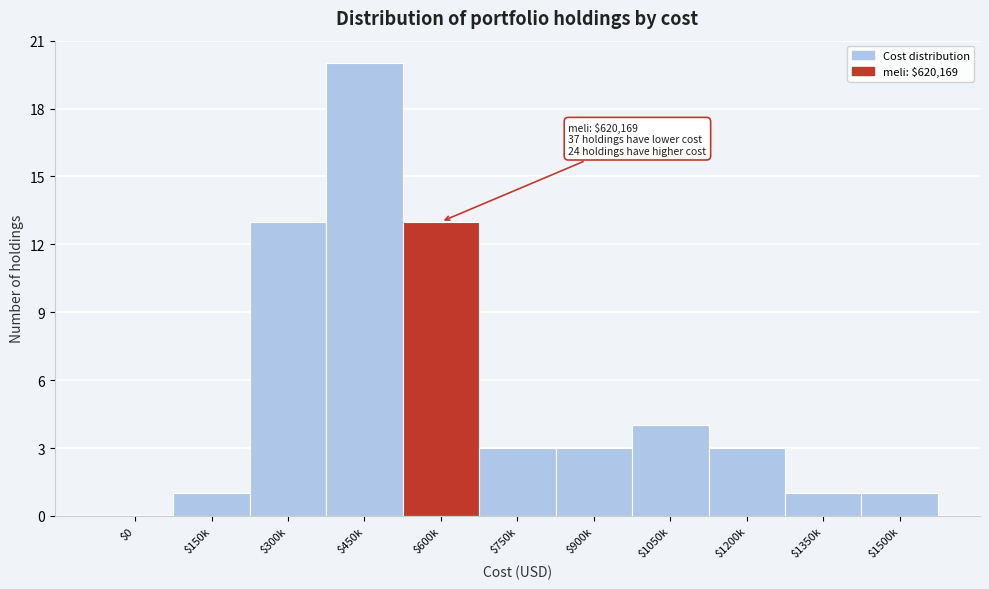

At which category does the chart reach its peak across all series?

$450k